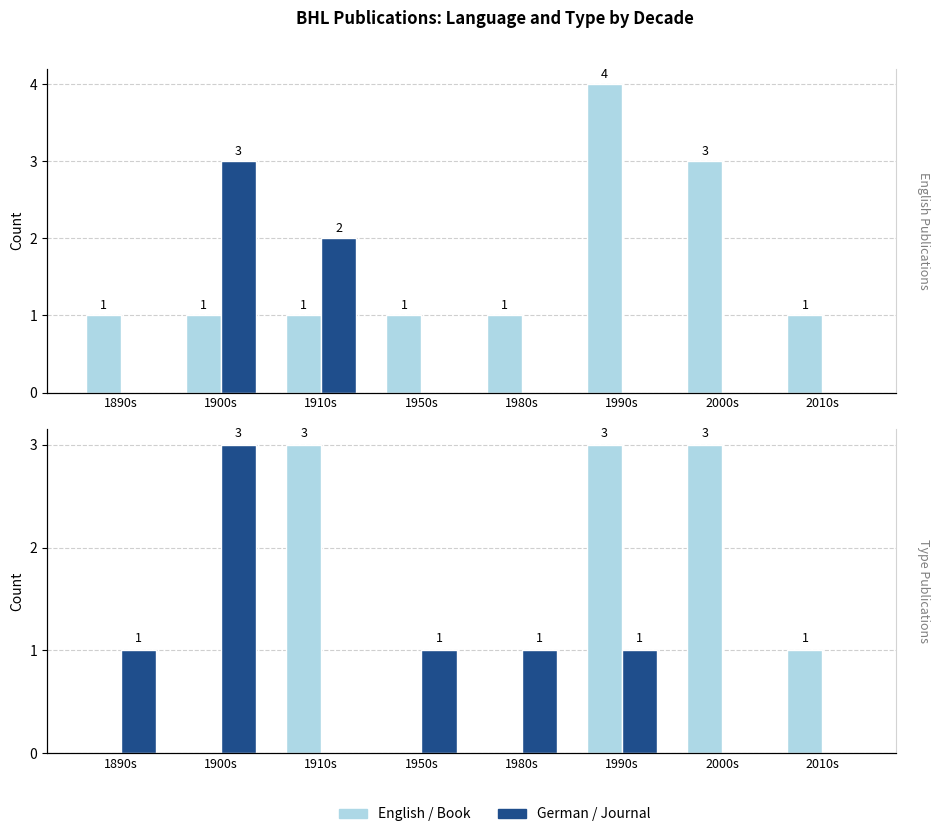

List the series in order of their peak value, lowest first.

German, Book, Journal, English